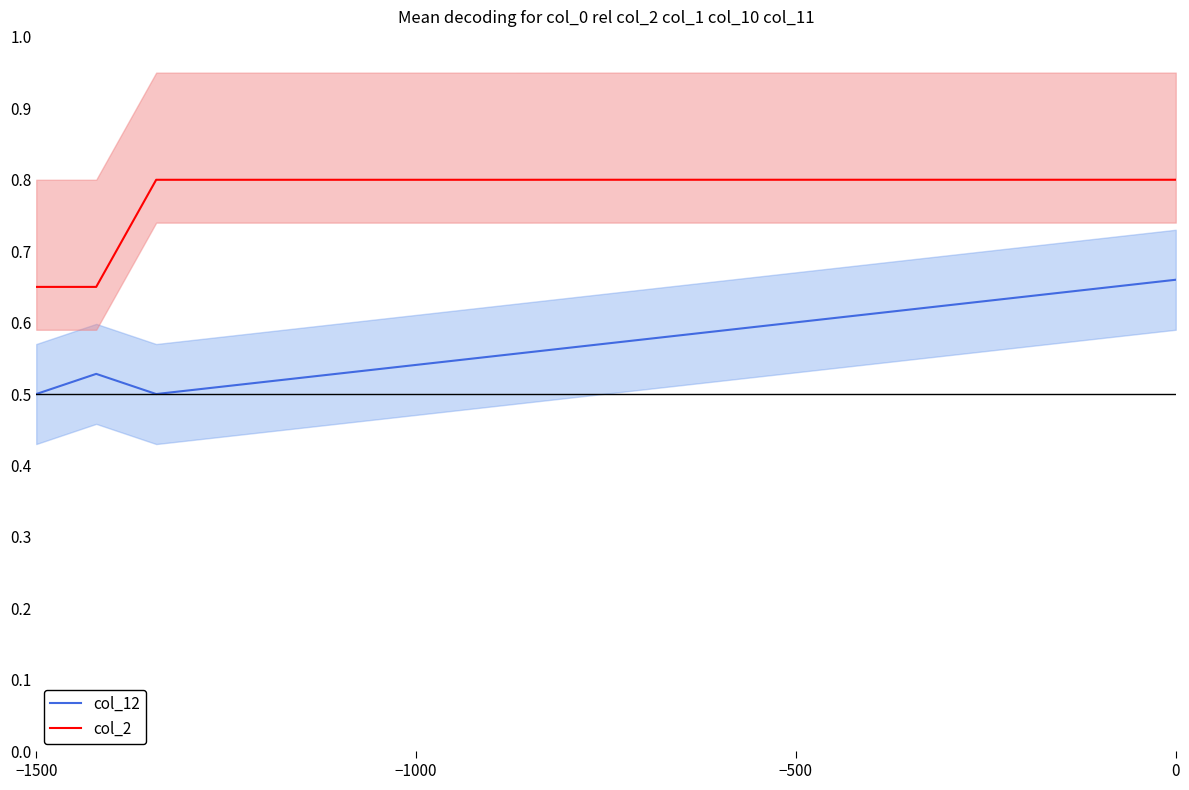

True or false: col_2 and col_12 intersect in this chart.

False